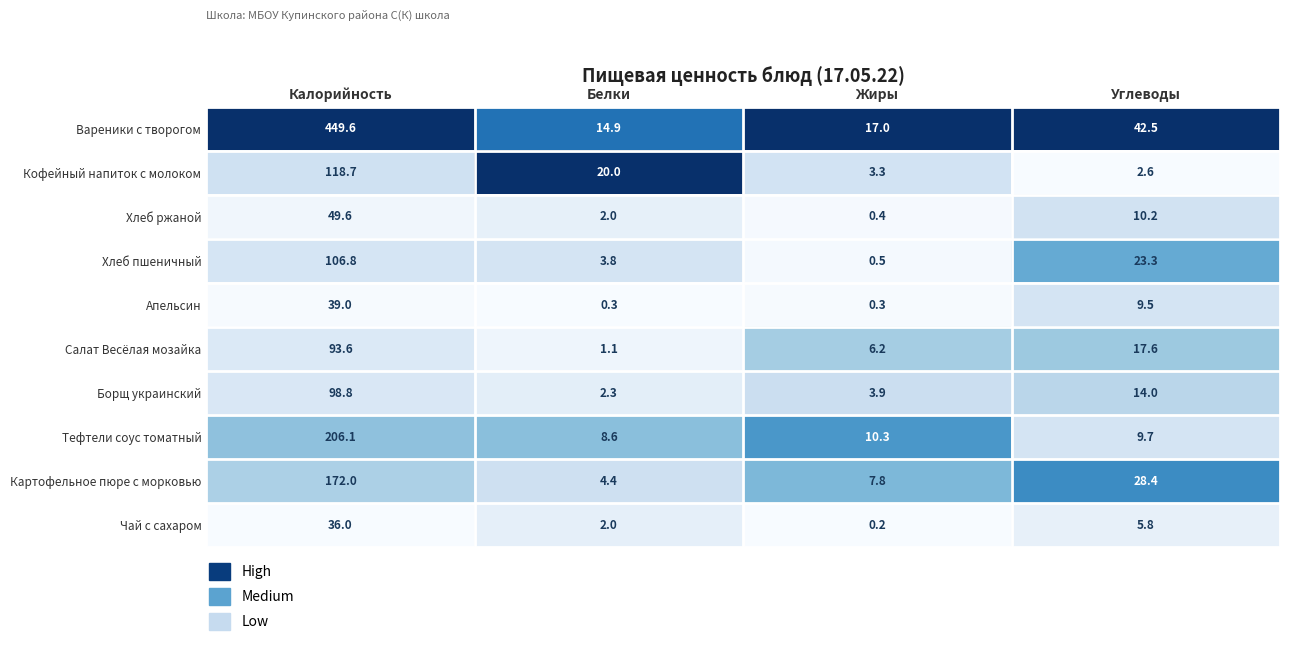

List the labels in order of Хлеб ржаной value, largest first.

Калорийность, Углеводы, Белки, Жиры